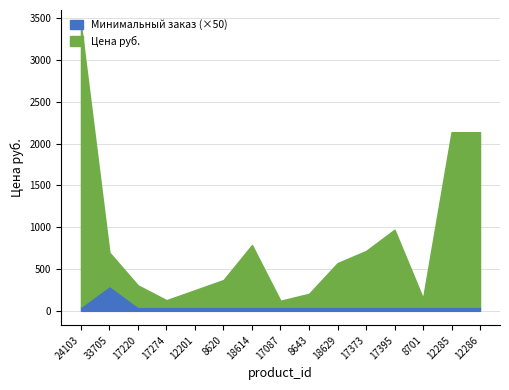

How many interior local peaks does the Минимальный заказ series have?

1